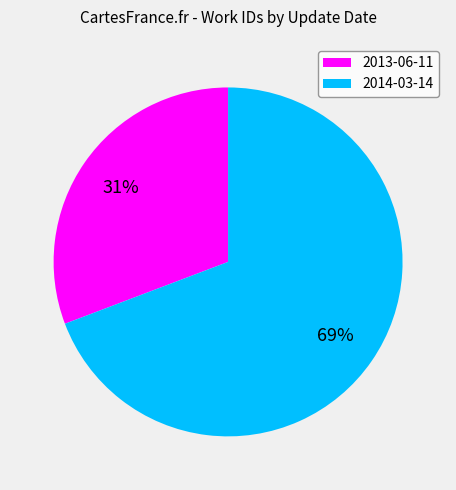

Which slice represents more than half of the pie?

2014-03-14